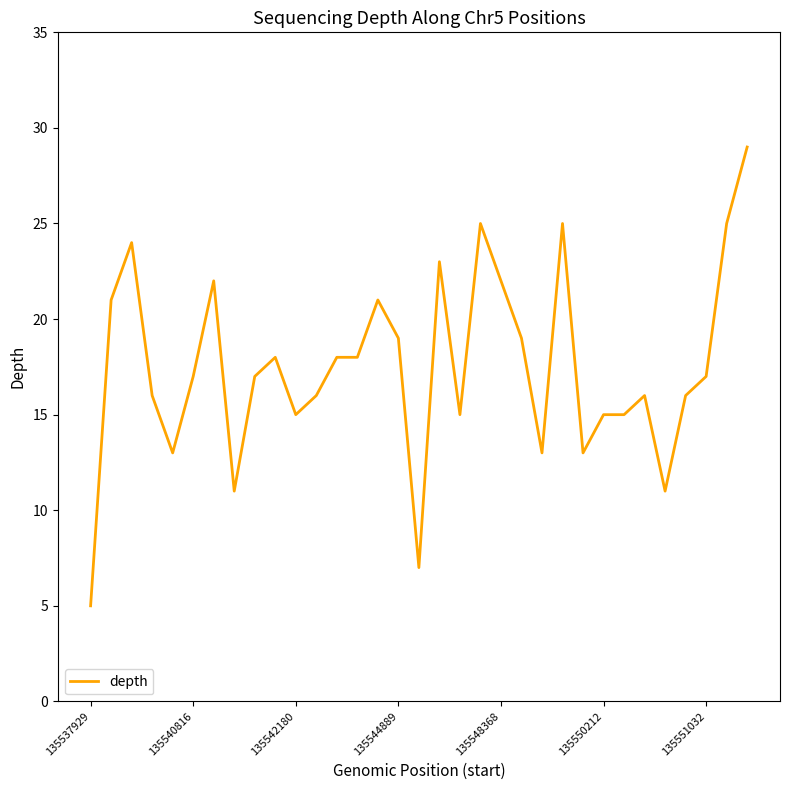

What is the minimum value shown in the chart?

5